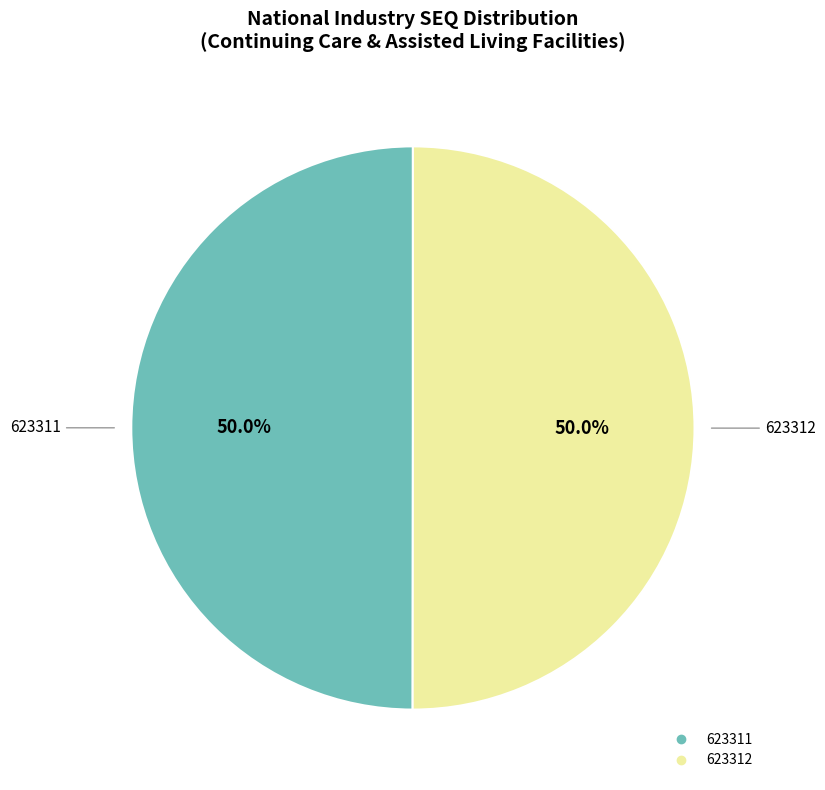

What is the ratio of the value at 623312 to the value at 623311?

1.0